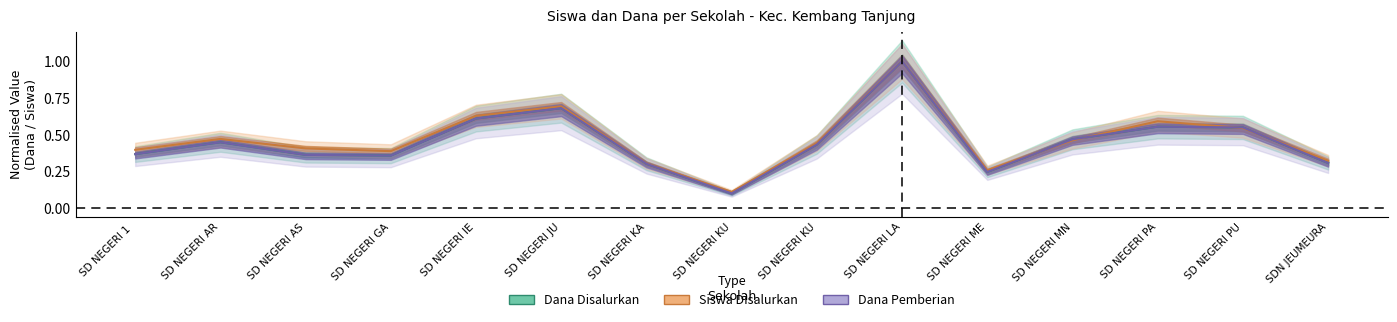

In Dana Disalurkan, how many points are lower than both neighbors (excluding endpoints)?

3